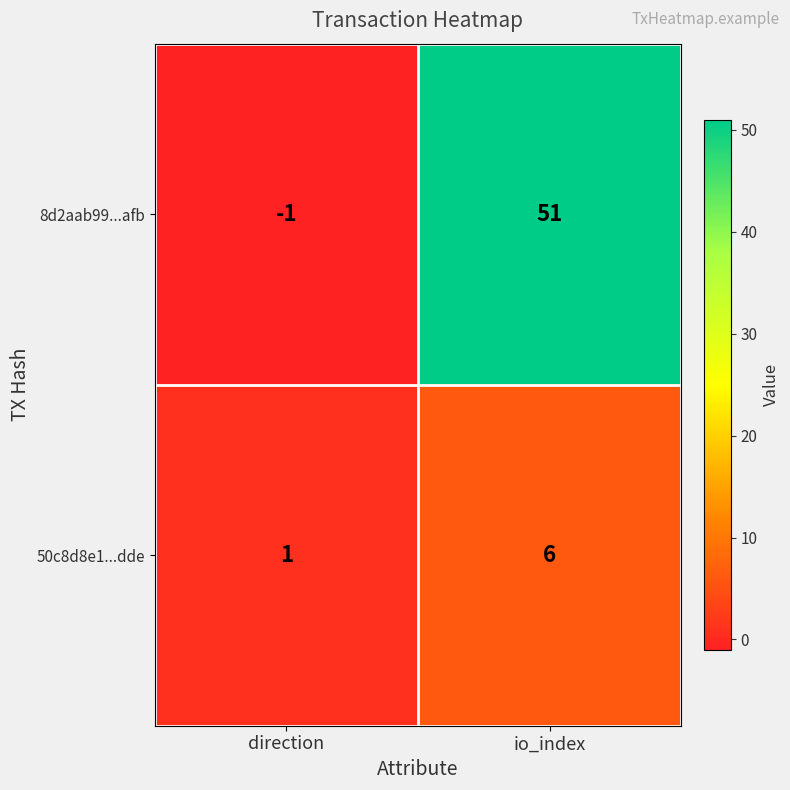

How many distinct data groups are displayed?

2